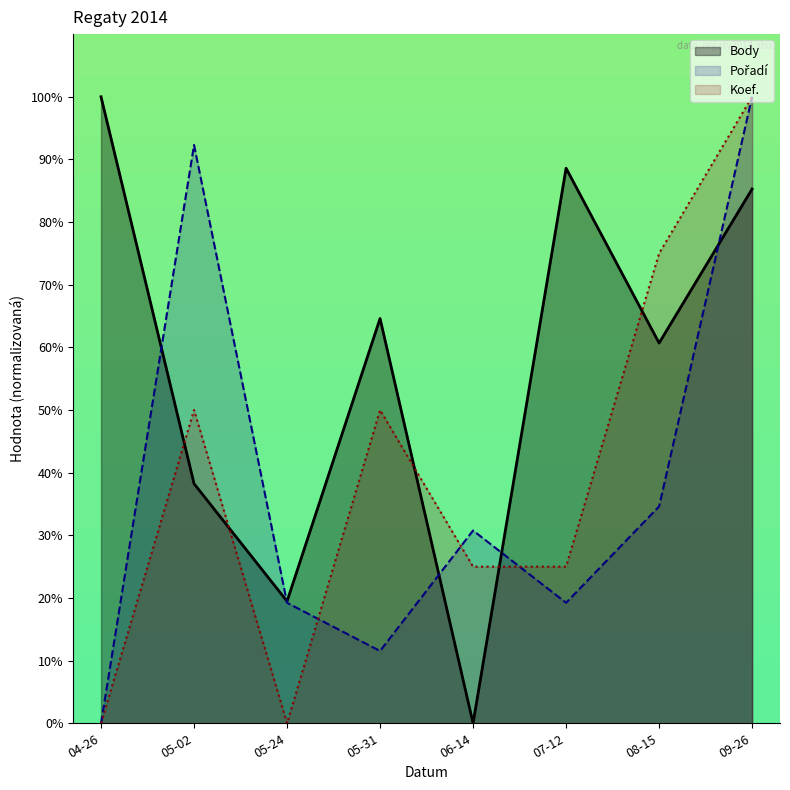

Is it true that Koef. equals 25.0 at 06-14?

True